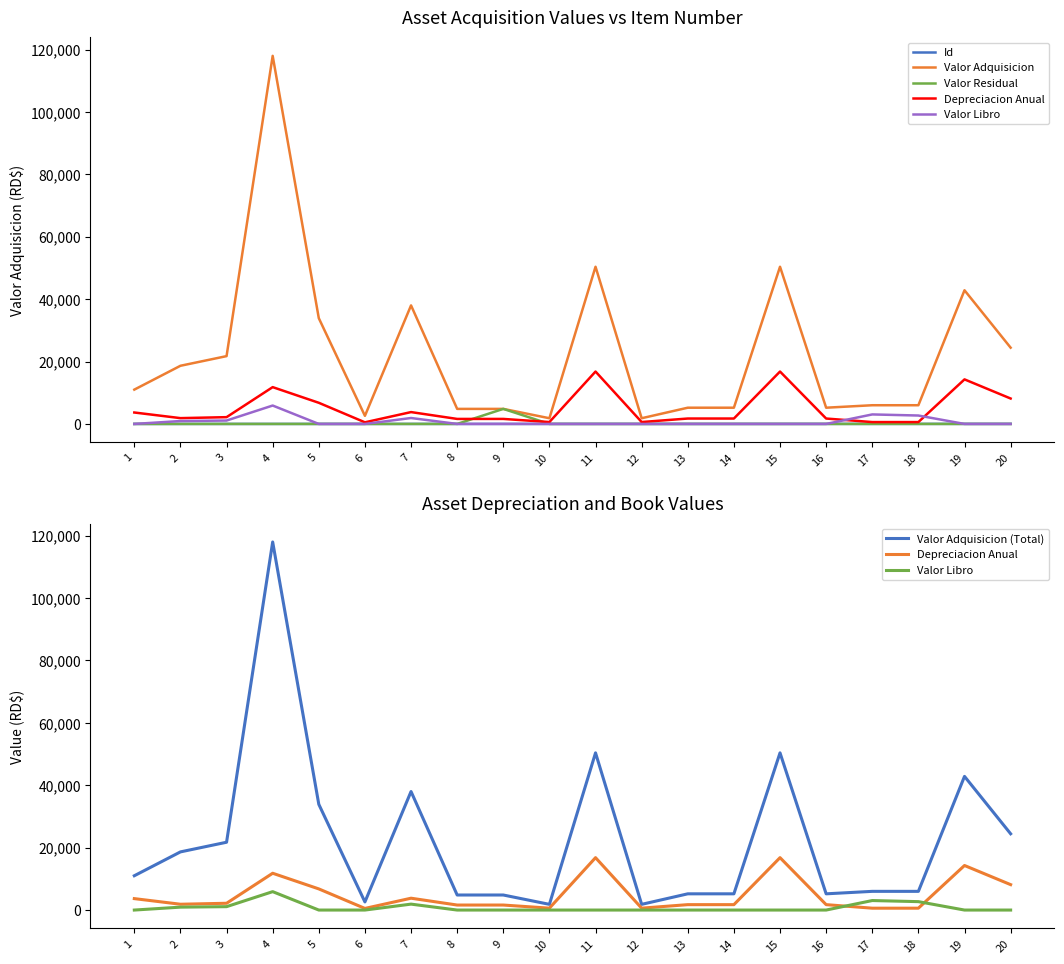

List the series in order of their peak value, highest first.

Valor Adquisicion, Valor Adquisicion (Total), Depreciacion Anual, Valor Libro, Valor Residual, Id